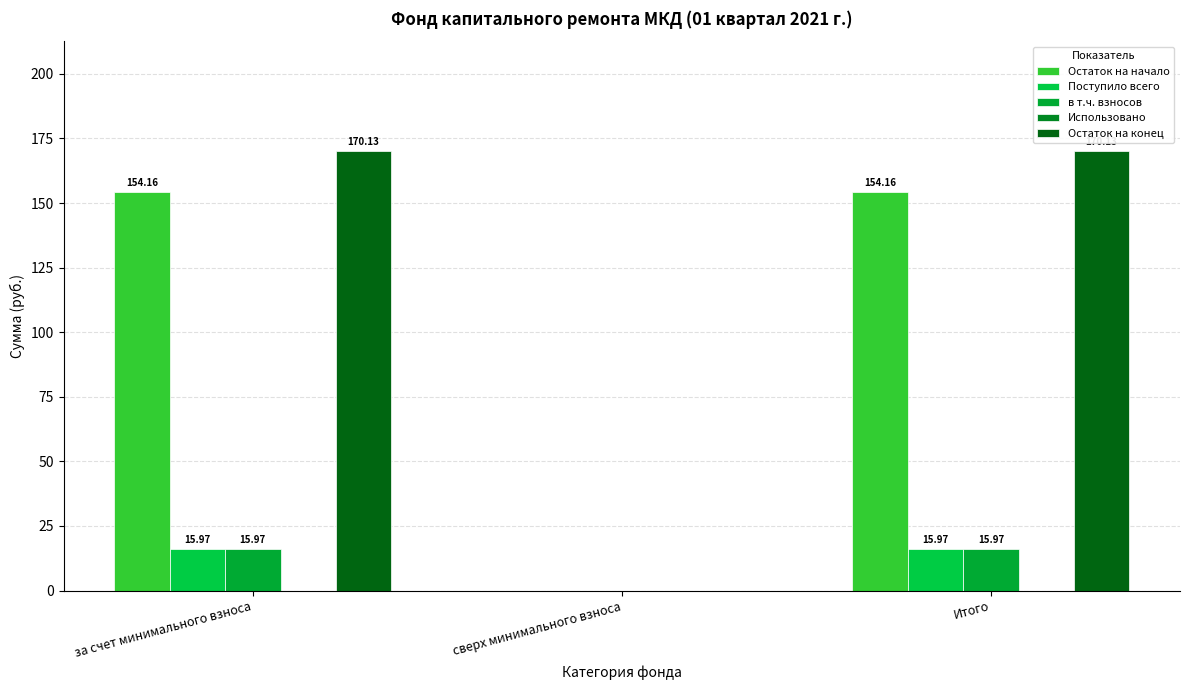

How many data points does each series have?

3